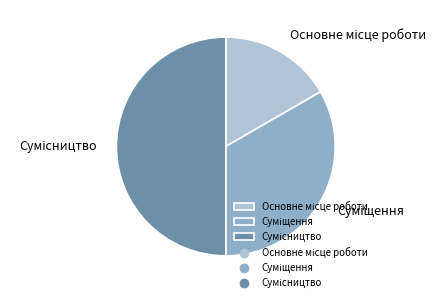

Count the number of slices in the pie.

3